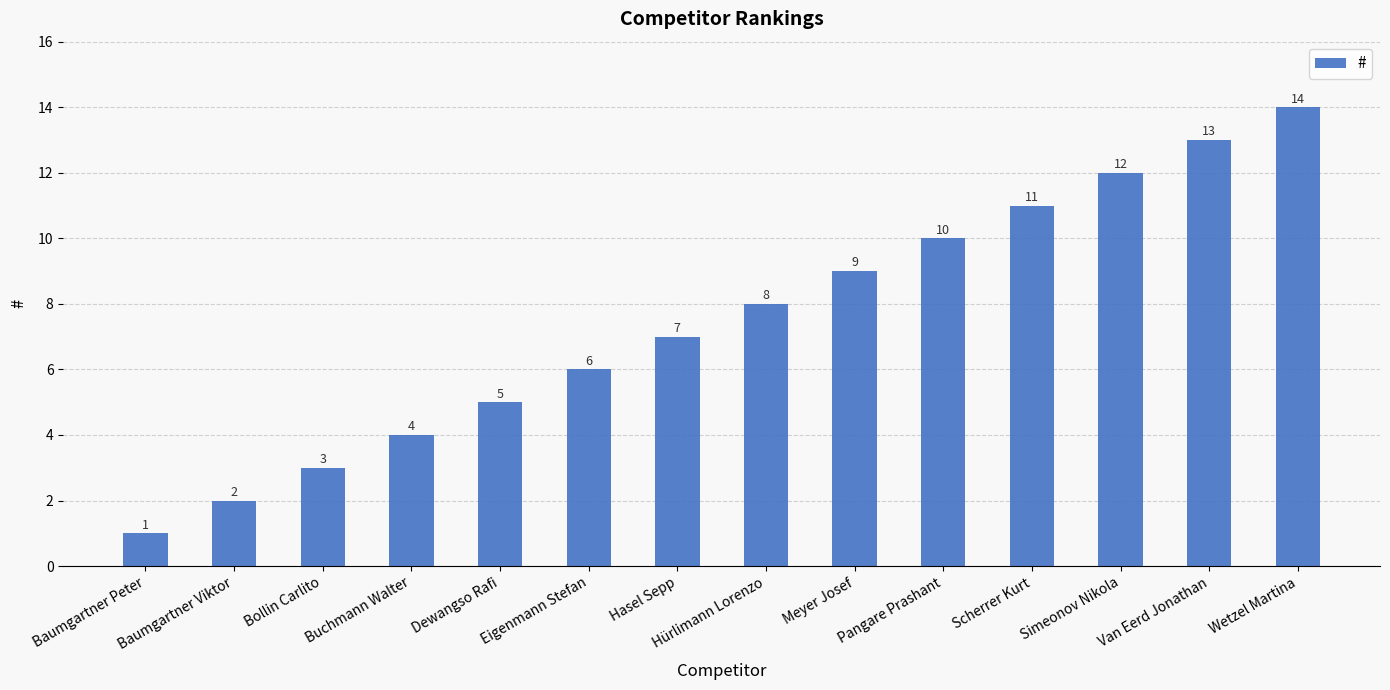

How many bars are there in total?

14